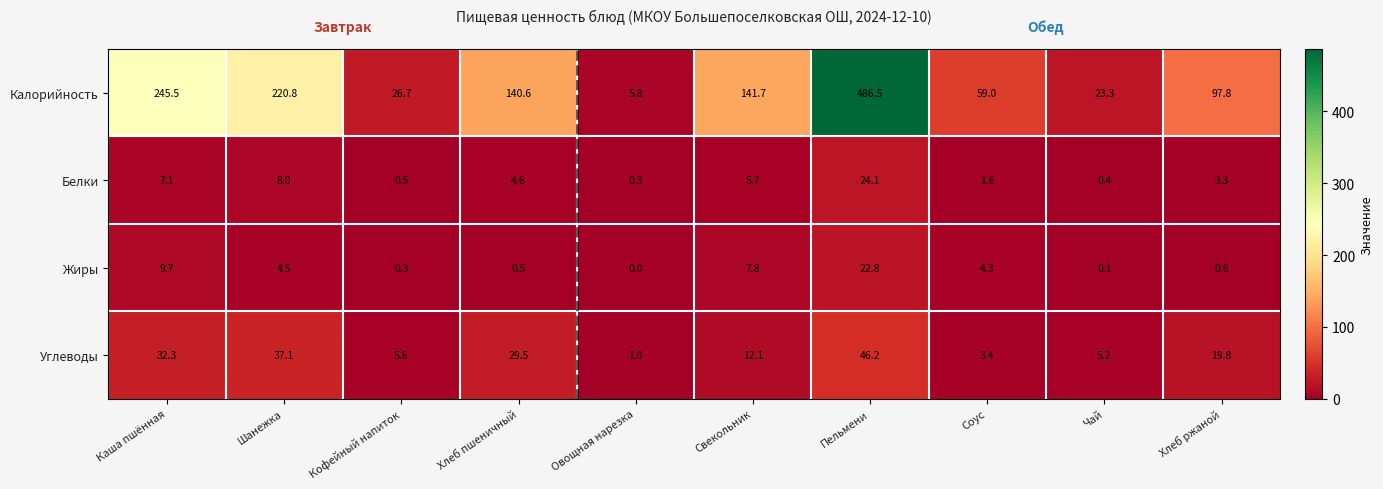

What is the total value across all series at Соус?

68.3